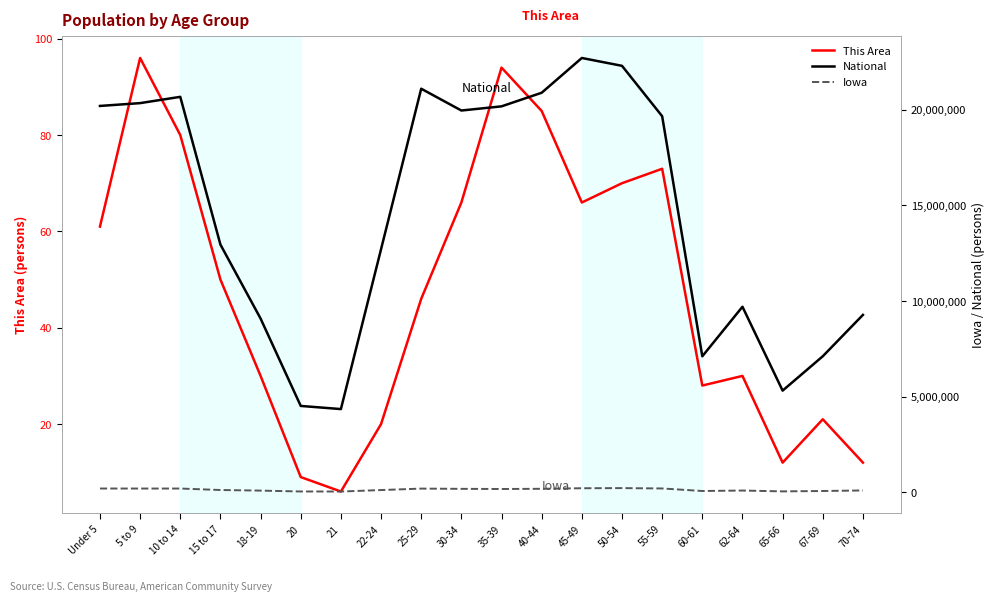

In This Area, how many points are higher than both neighbors (excluding endpoints)?

5